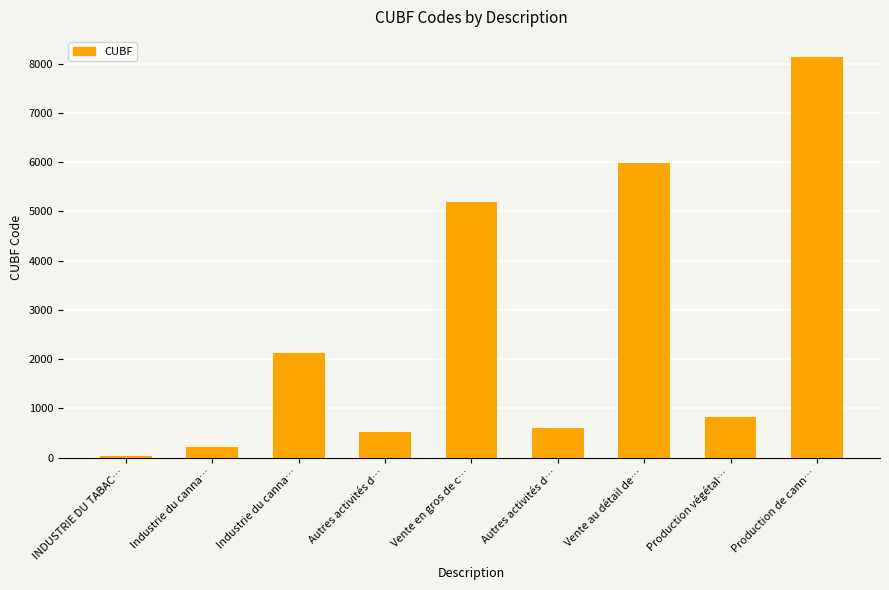

What is the label of the 8th bar from the left?

Production végétal…